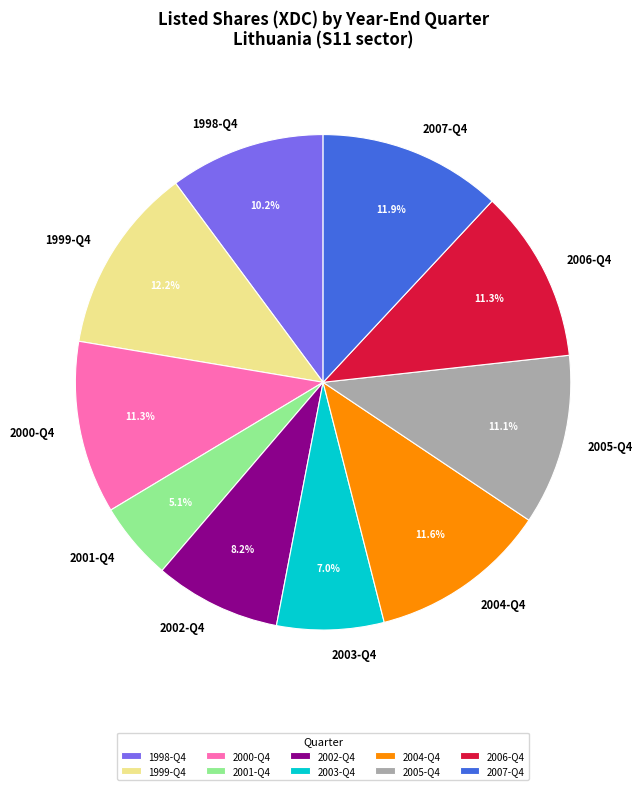

Which has a higher value, 2002-Q4 or 2004-Q4?

2004-Q4